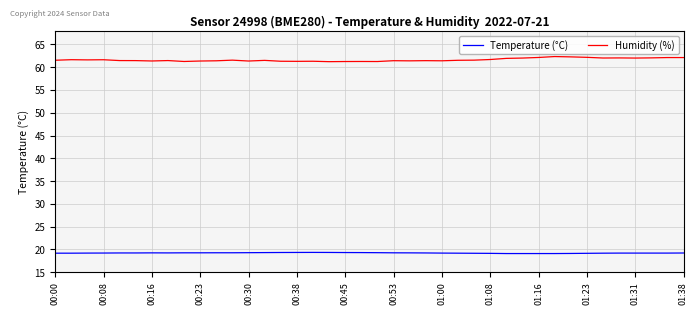

True or false: Temperature (°C) and Humidity (%) cross at least once.

False